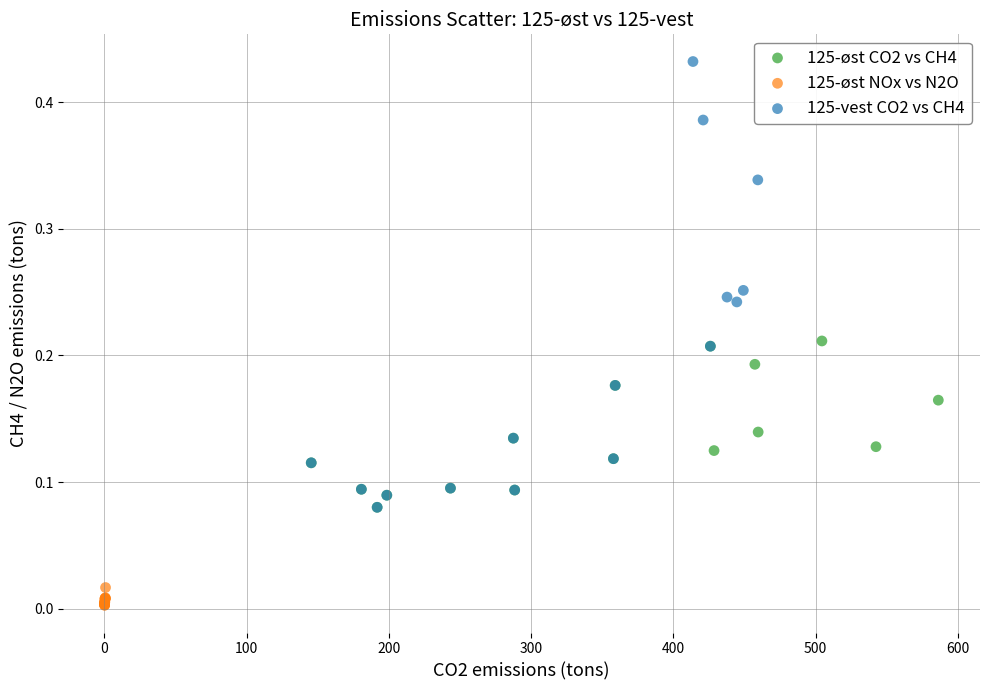

Which series contains the highest Y value?

125-vest CO2 vs CH4